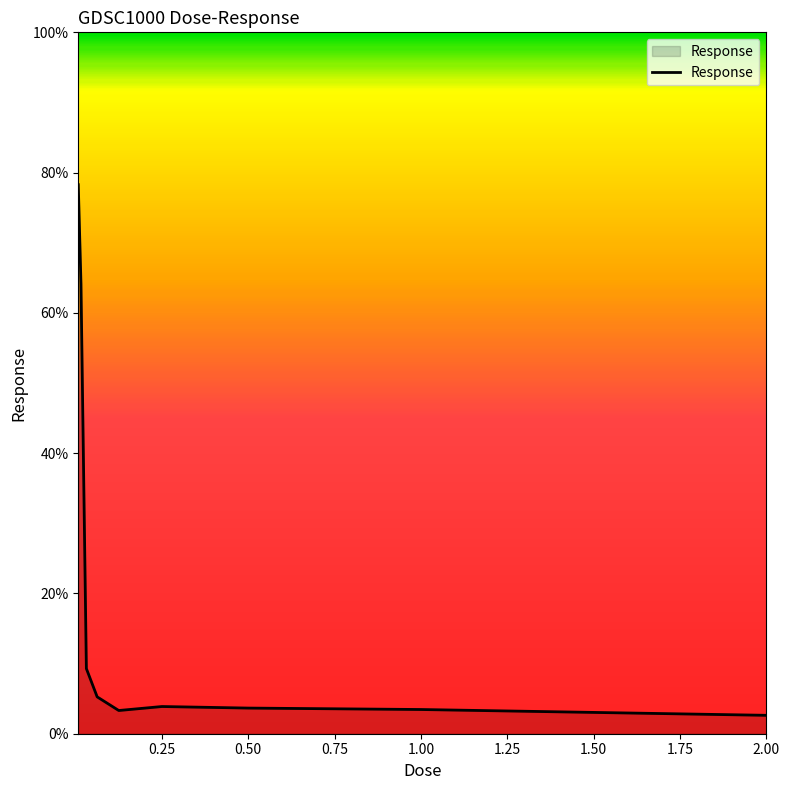

What is the difference between the maximum and minimum values?

75.7